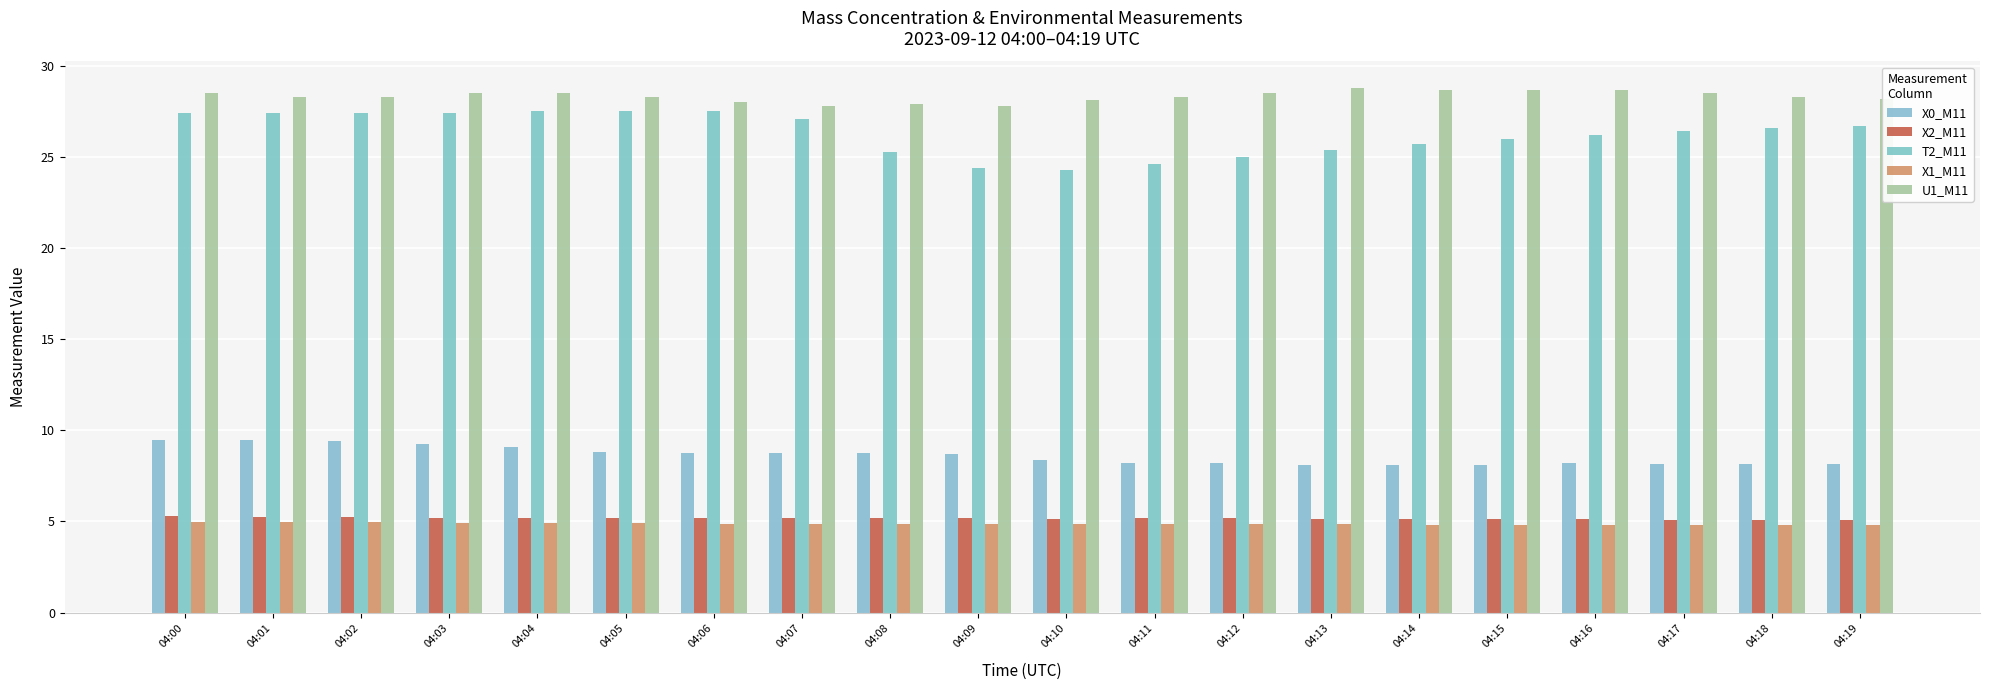

Reading left to right, what are all the values shown in this chart?

X0_M11: 9.5	9.5	9.4	9.3	9.1	8.8	8.8	8.7	8.7	8.7	8.4	8.2	8.2	8.1	8.1	8.1	8.2	8.2	8.2	8.2
X2_M11: 5.3	5.3	5.2	5.2	5.2	5.2	5.2	5.2	5.2	5.2	5.2	5.2	5.2	5.1	5.1	5.1	5.1	5.1	5.1	5.1
T2_M11: 27.4	27.4	27.4	27.4	27.5	27.5	27.5	27.1	25.3	24.4	24.3	24.6	25.0	25.4	25.7	26.0	26.2	26.4	26.6	26.7
X1_M11: 5.0	5.0	5.0	4.9	4.9	4.9	4.9	4.9	4.9	4.9	4.9	4.9	4.9	4.8	4.8	4.8	4.8	4.8	4.8	4.8
U1_M11: 28.5	28.3	28.3	28.5	28.5	28.3	28.0	27.8	27.9	27.8	28.1	28.3	28.5	28.8	28.7	28.7	28.7	28.5	28.3	28.2